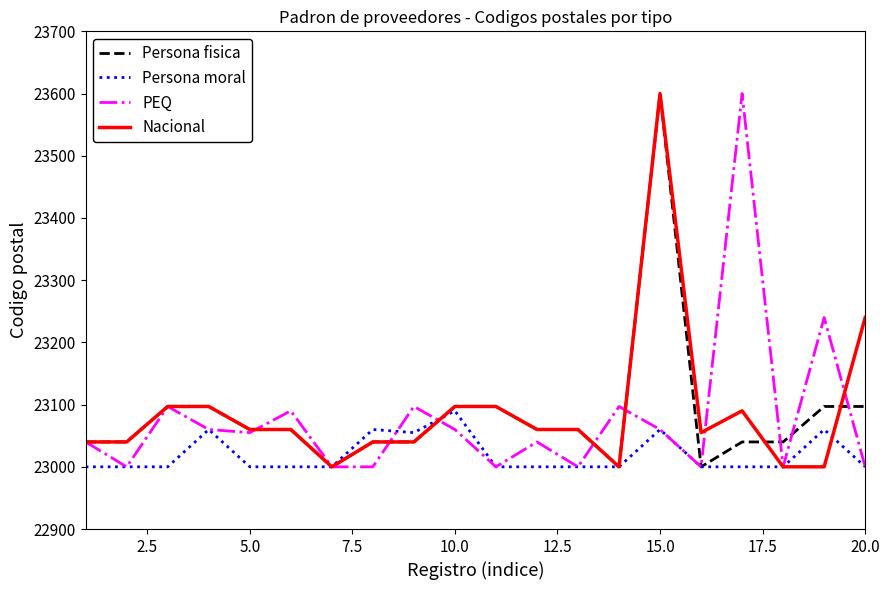

Does the chart display data point markers on the line(s)?

No